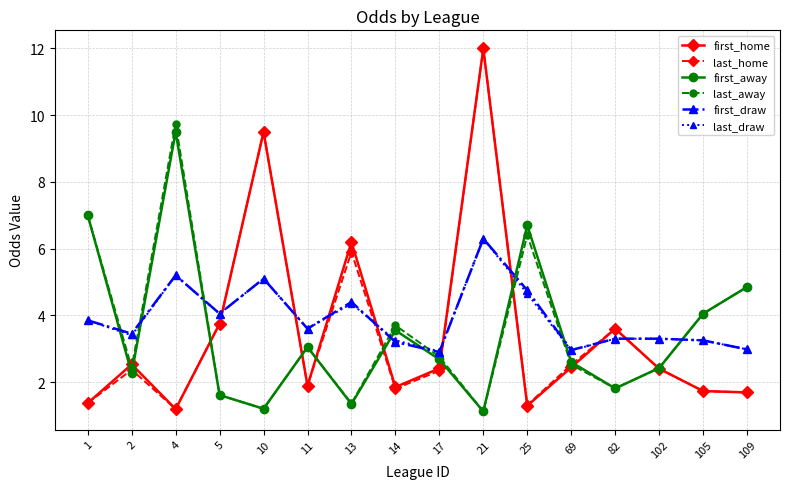

Does the chart display data point markers on the line(s)?

Yes